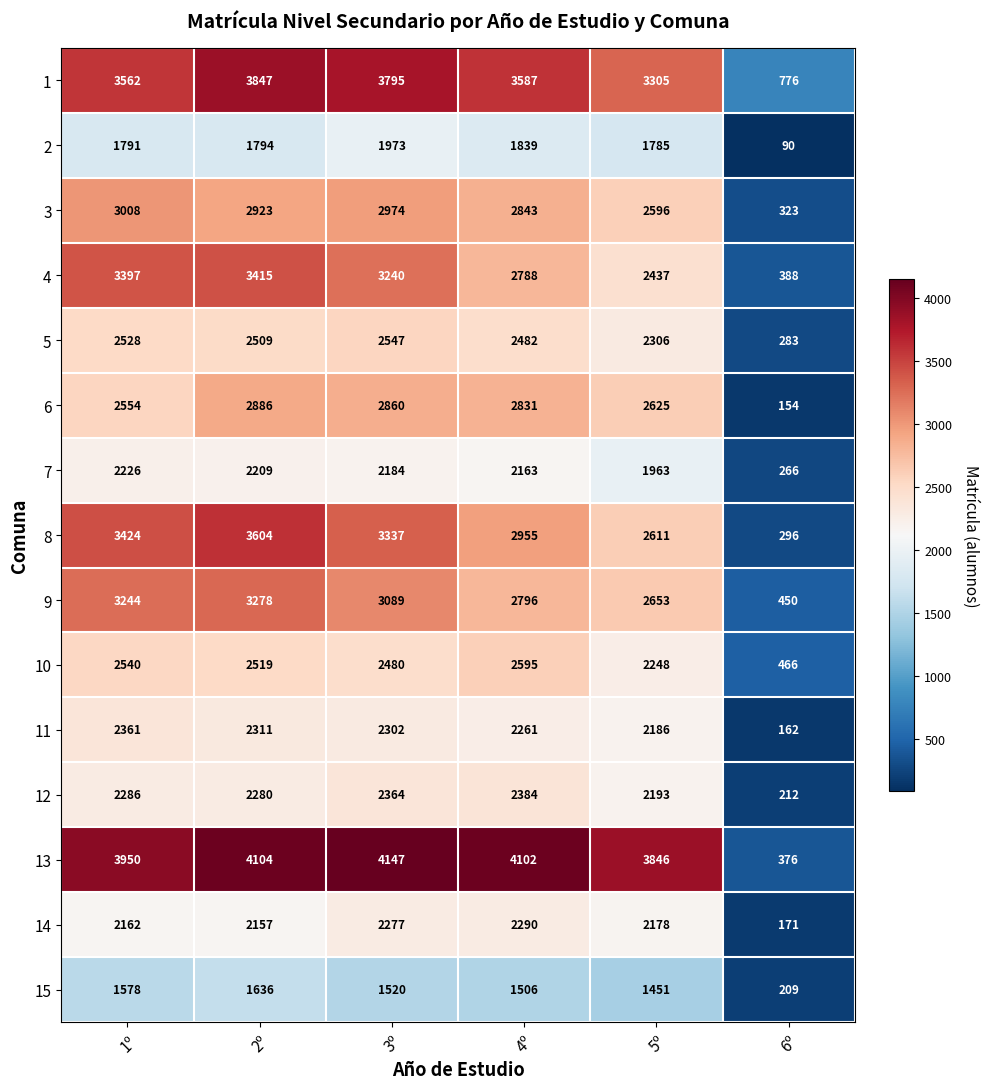

What is the minimum value shown in the chart?

90